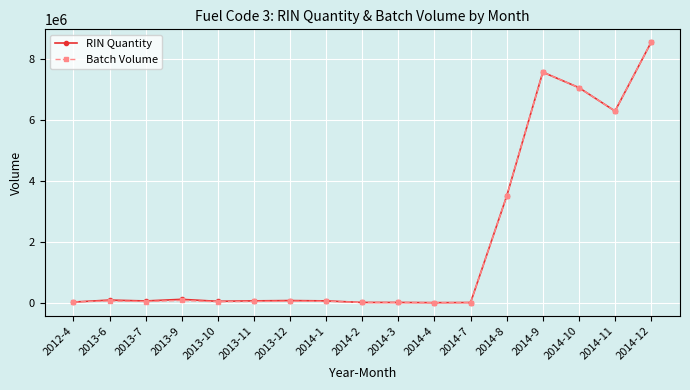

What is the label of the 1st point from the left?

2012-4